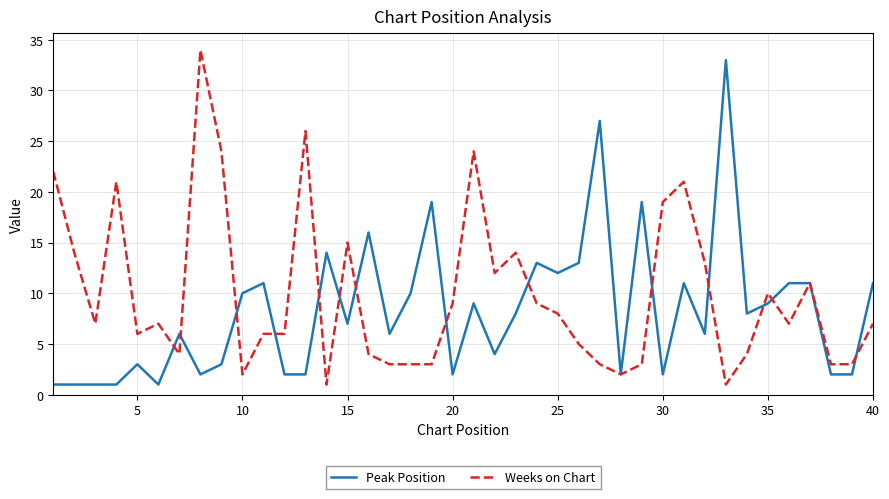

At how many categories does at least one series exceed 17?

12